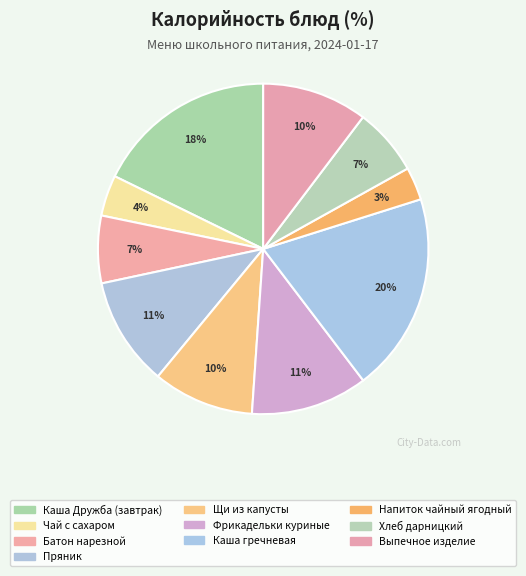

Does Выпечное изделие represent more than half of the total?

No